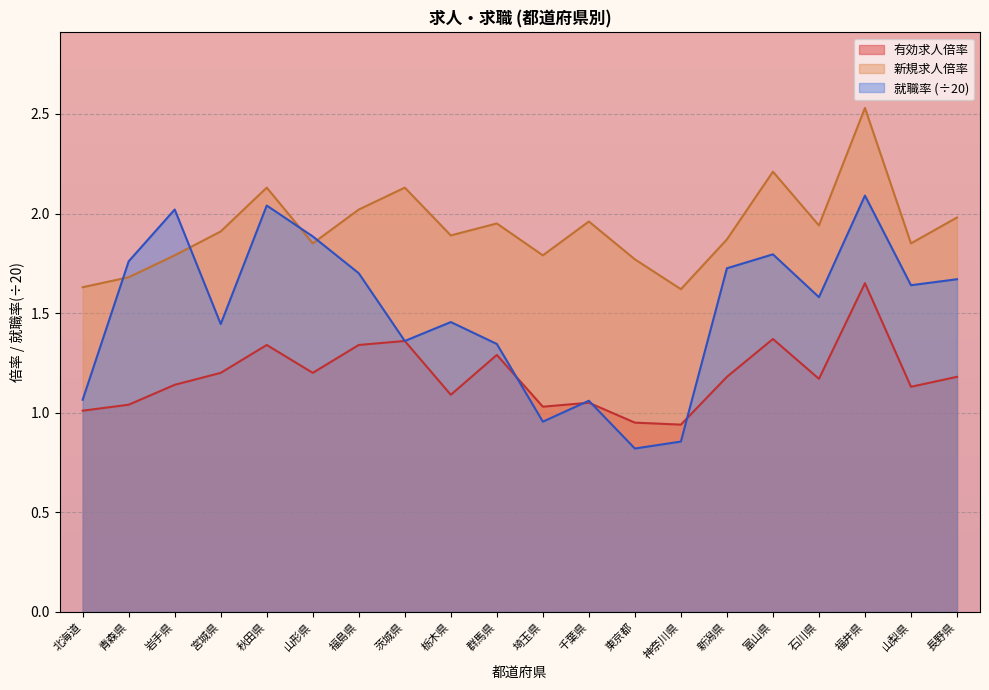

Is it true that 就職率 equals 1.6 at 石川県?

True